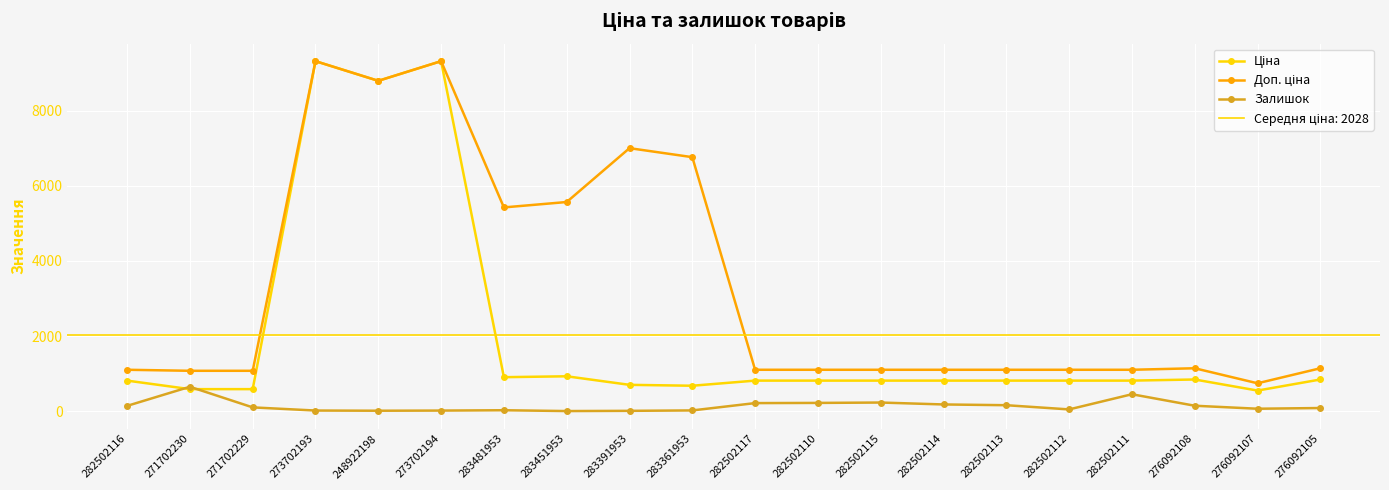

What is the value of the Ціна point at the 14th from the left?

813.0